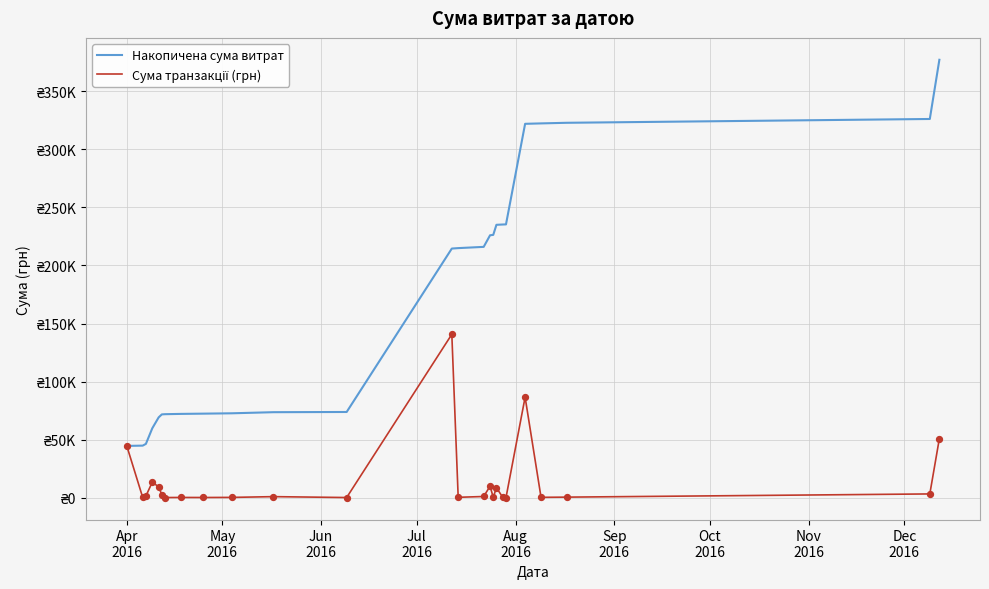

Which series has the largest total across all categories?

Накопичена сума витрат